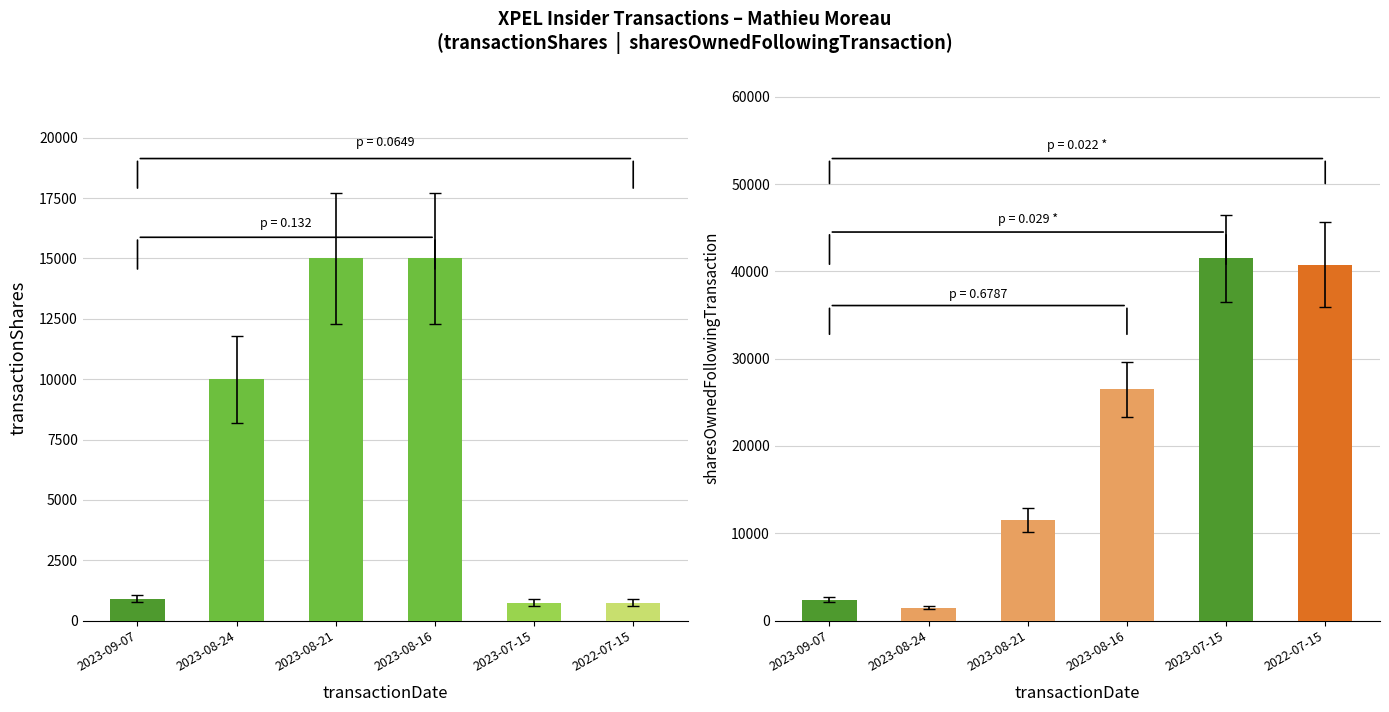

List the series in order of their overall mean, highest first.

sharesOwnedFollowingTransaction, transactionShares